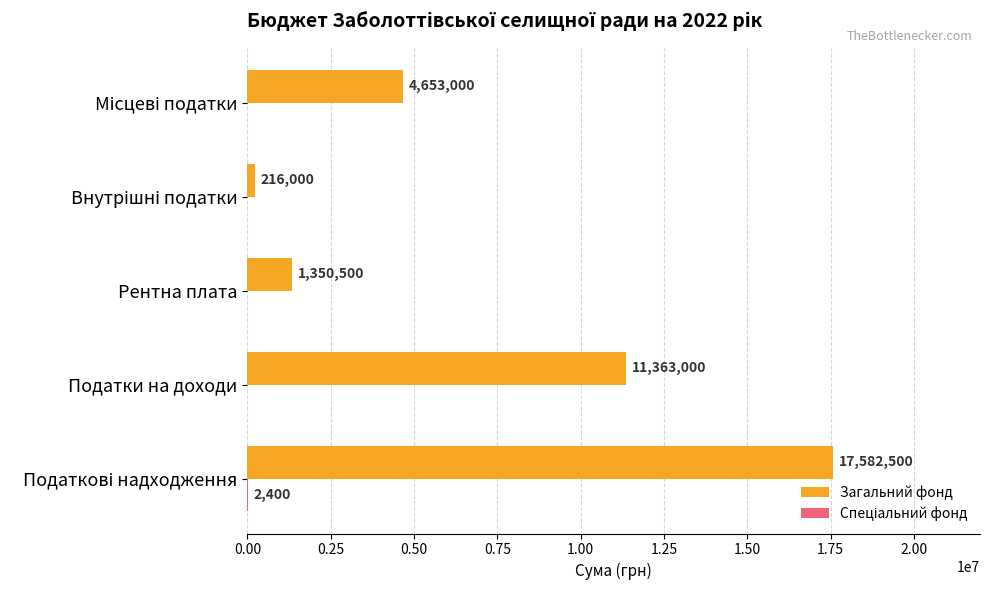

What is the sum of all Загальний фонд values?

35165000